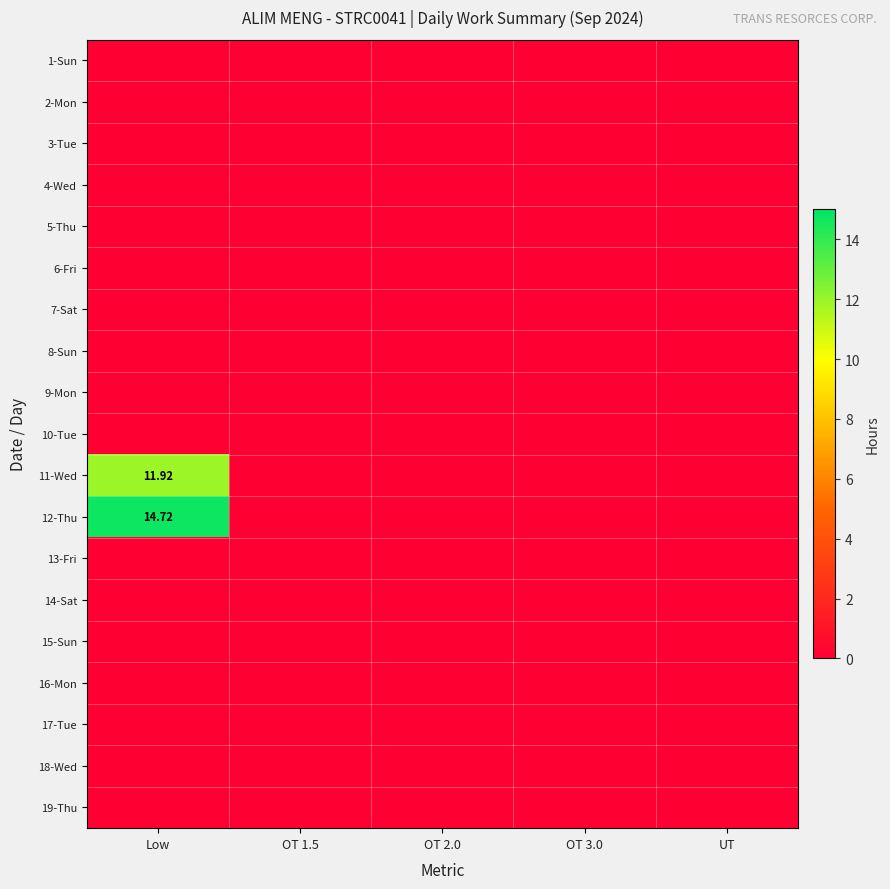

At which label does 9-Mon reach its minimum?

Low